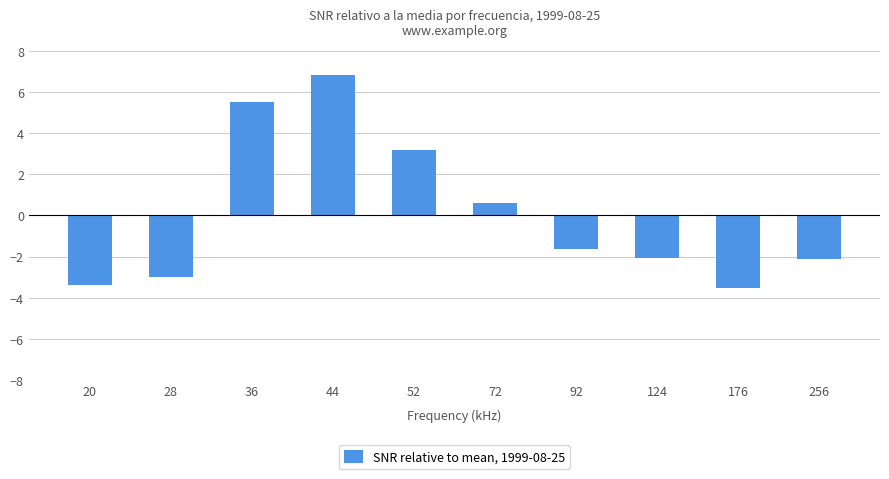

Are the bars grouped side by side (vs. stacked)?

No